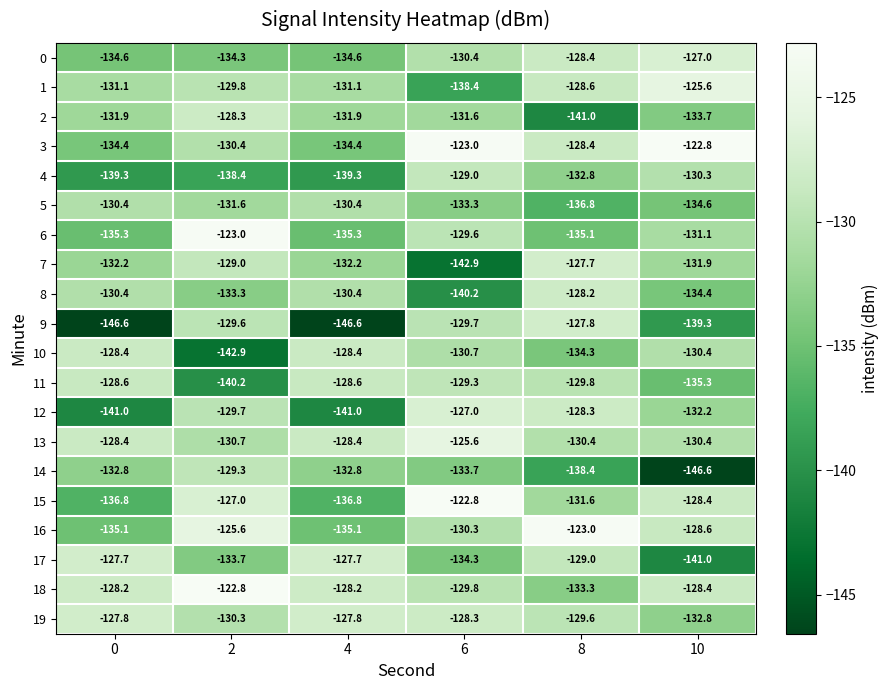

What is the sum of all 10 values?

-795.1